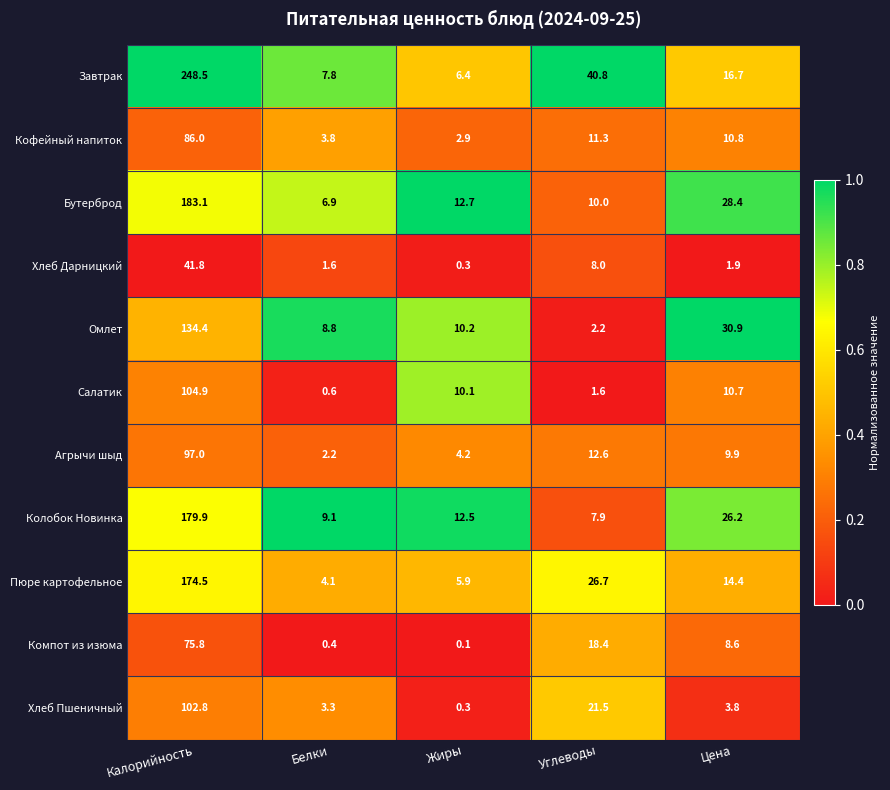

Between Белки and Жиры, which series saw the biggest shift?

Салатик